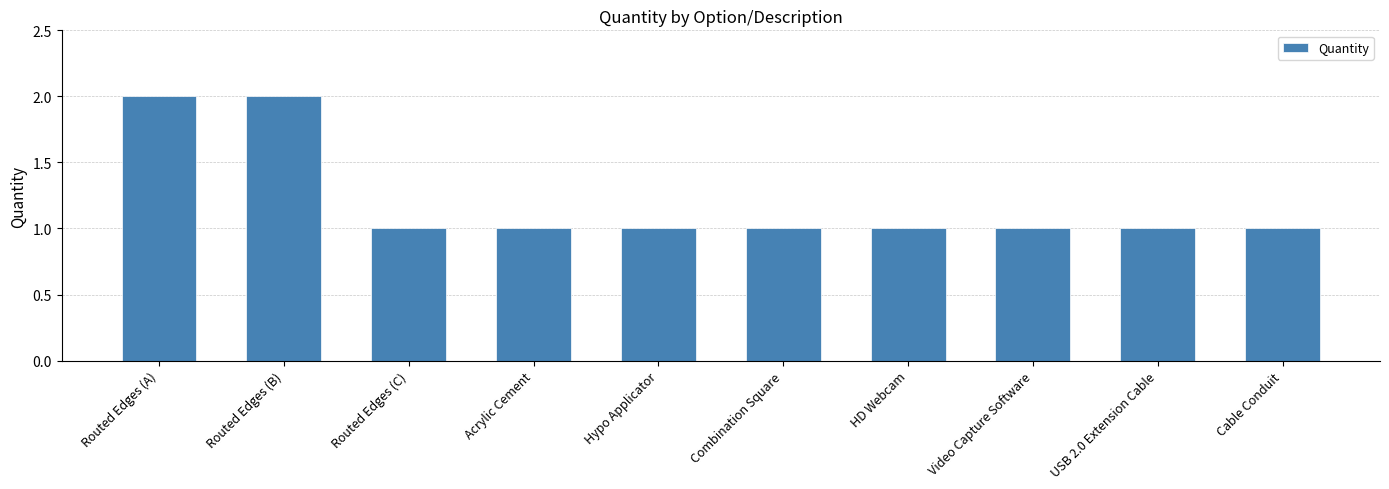

What is the sum of all values?

12